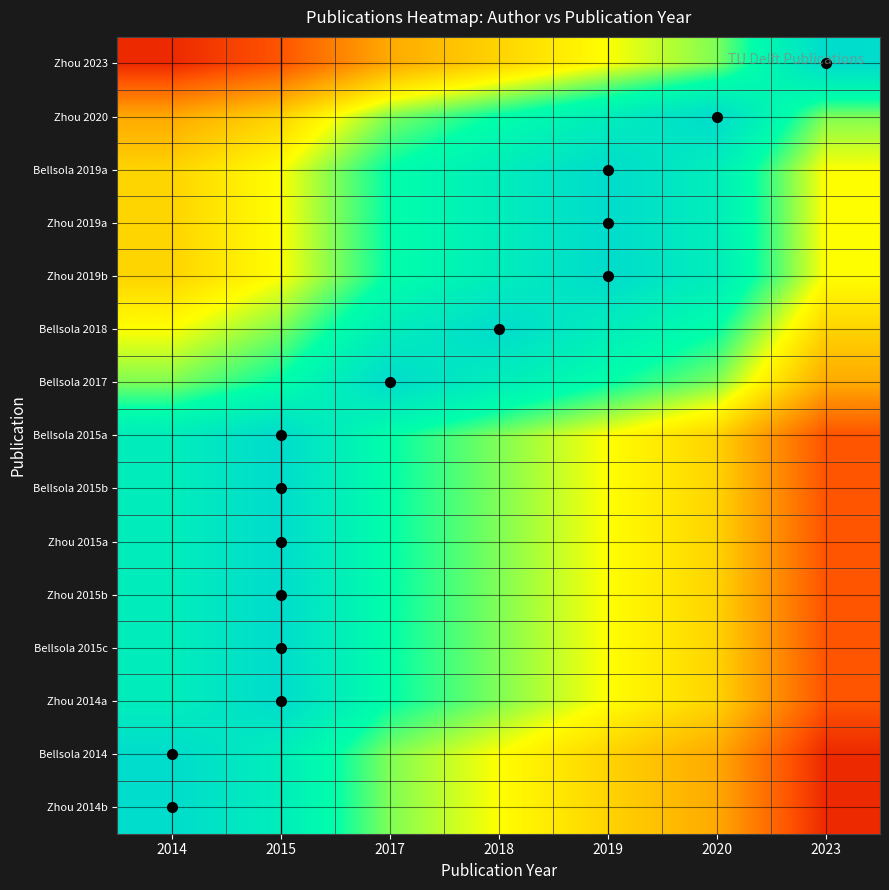

At 2023, list the series in order from smallest to largest.

Bellsola 2014, Zhou 2014b, Bellsola 2015a, Bellsola 2015b, Zhou 2015a, Zhou 2015b, Bellsola 2015c, Zhou 2014a, Bellsola 2017, Bellsola 2018, Bellsola 2019a, Zhou 2019a, Zhou 2019b, Zhou 2020, Zhou 2023